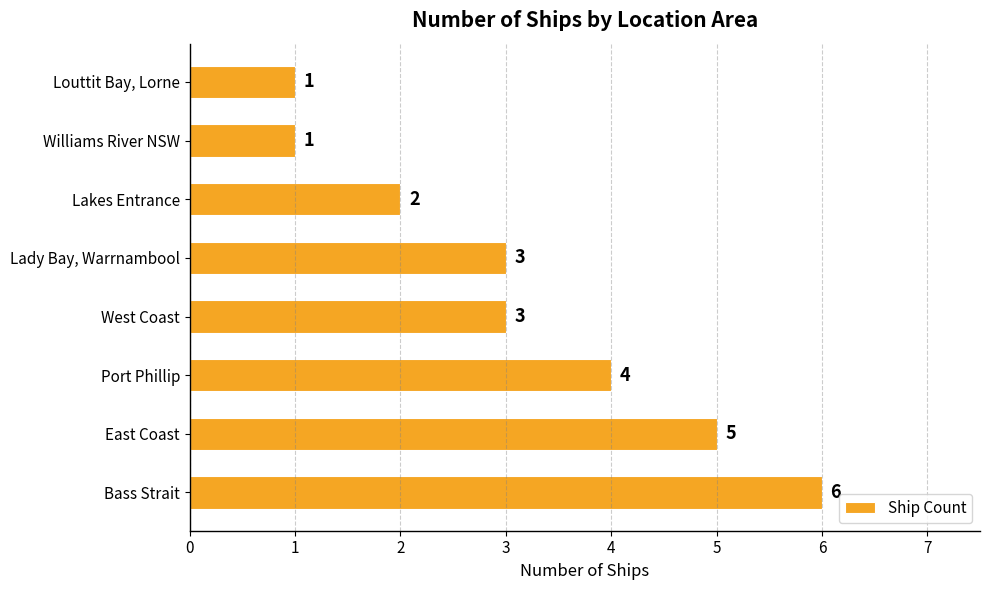

What is the difference between the maximum and second lowest values?

5